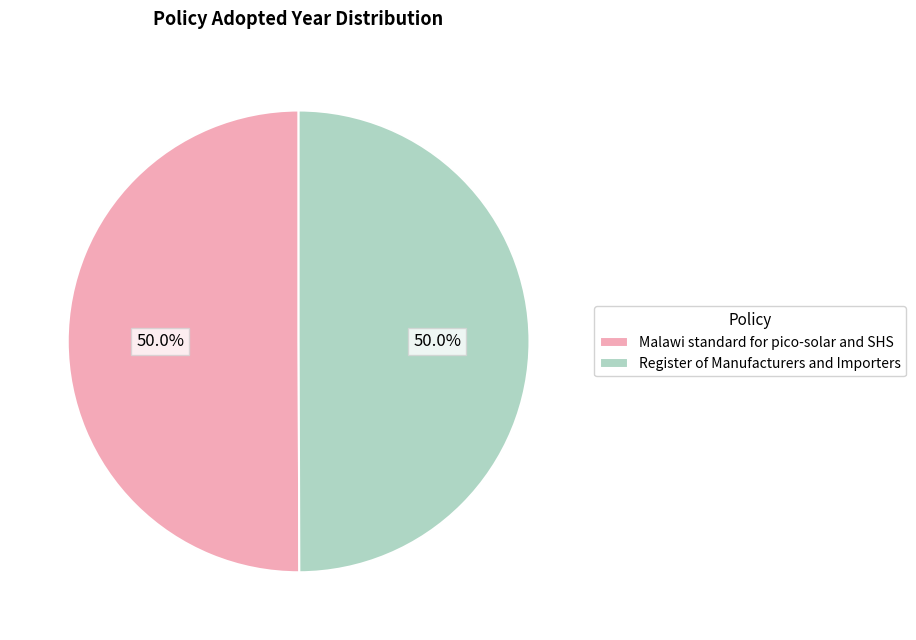

True or false: Register of Manufacturers and Importers accounts for 50% of the total.

True